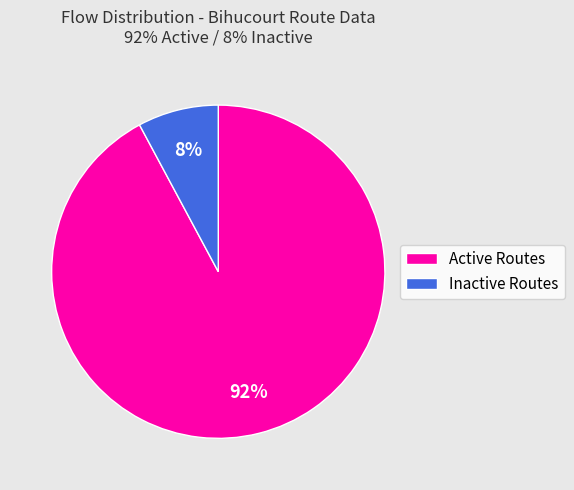

To the nearest percent, what percentage of the pie is Inactive Routes?

8%